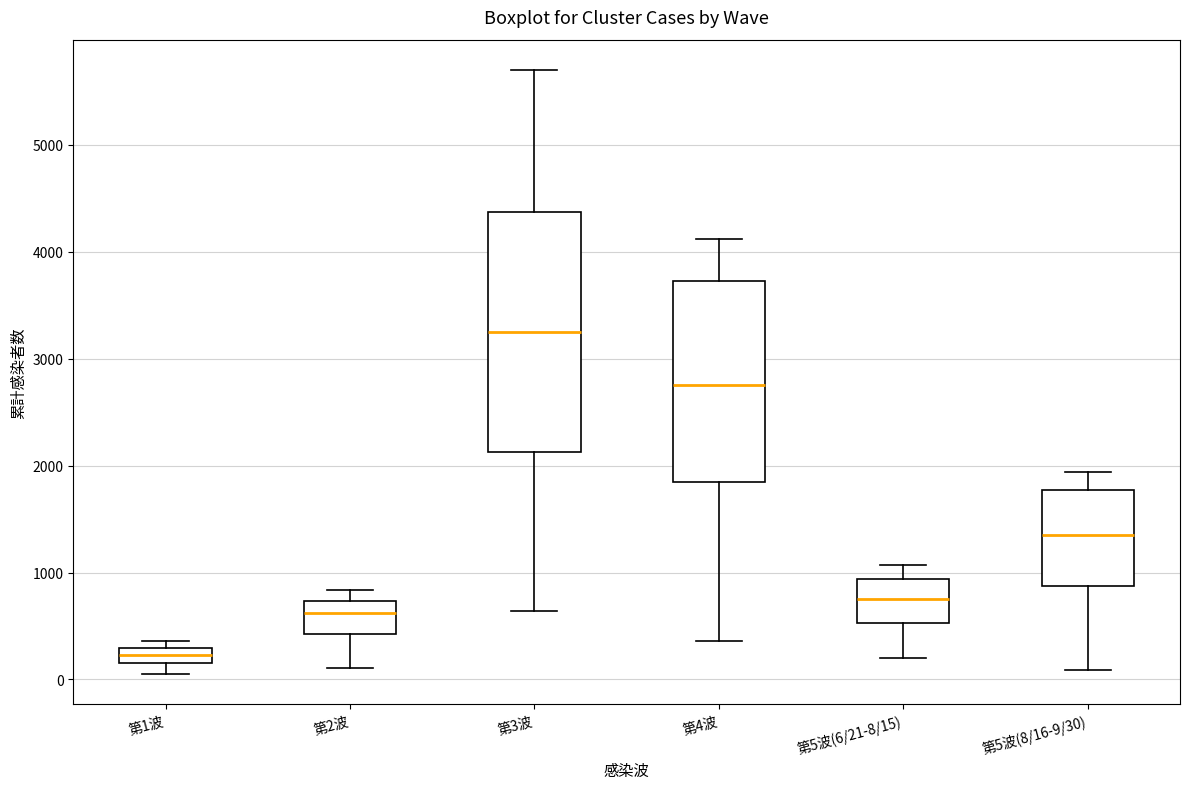

Where does the median line of the box for 第2波 sit on the y-axis? The values are not printed on the chart, so give them approximately, as read against the axis.

600